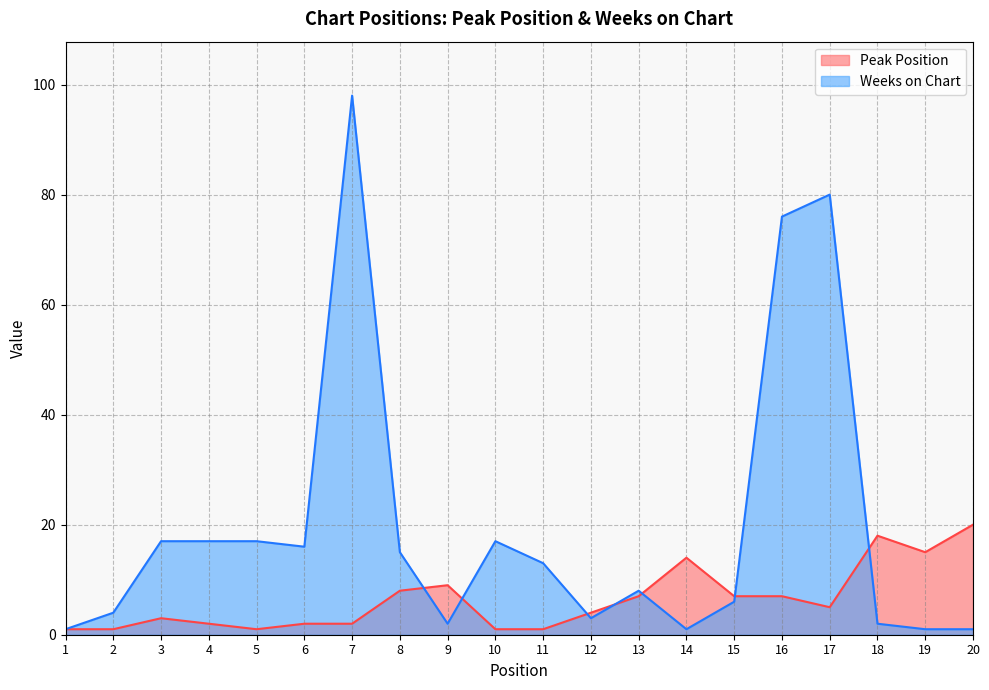

Reading left to right, extract all data points from this chart.

Peak Position: 1	1	3	2	1	2	2	8	9	1	1	4	7	14	7	7	5	18	15	20
Weeks on Chart: 1	4	17	17	17	16	98	15	2	17	13	3	8	1	6	76	80	2	1	1